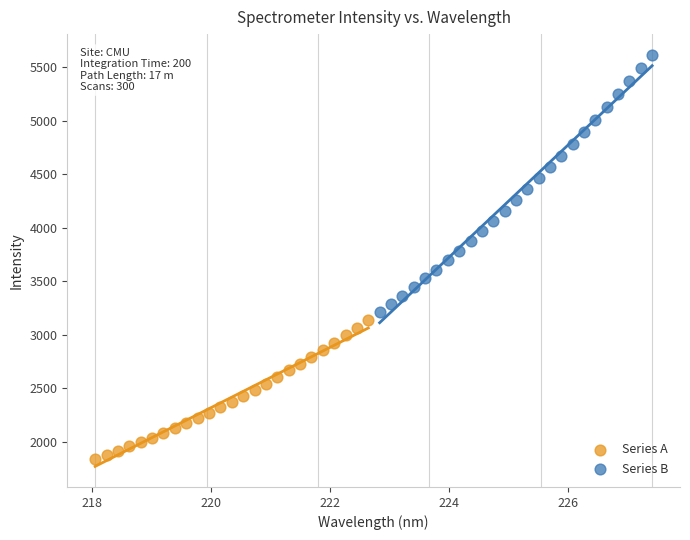

Which series contains the highest Y value?

Series B